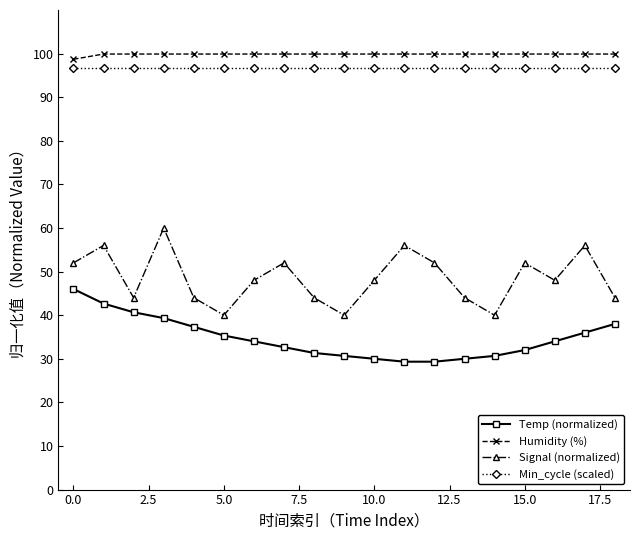

What is the lowest value of the Signal (normalized) series?

40.0